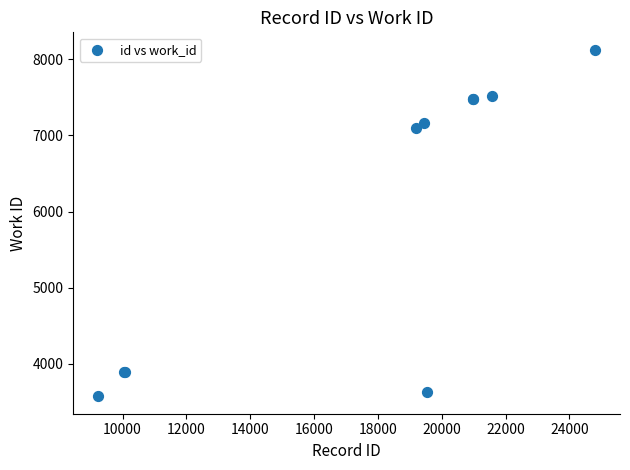

What Y value in the scatter plot is closest to 5848?

7097